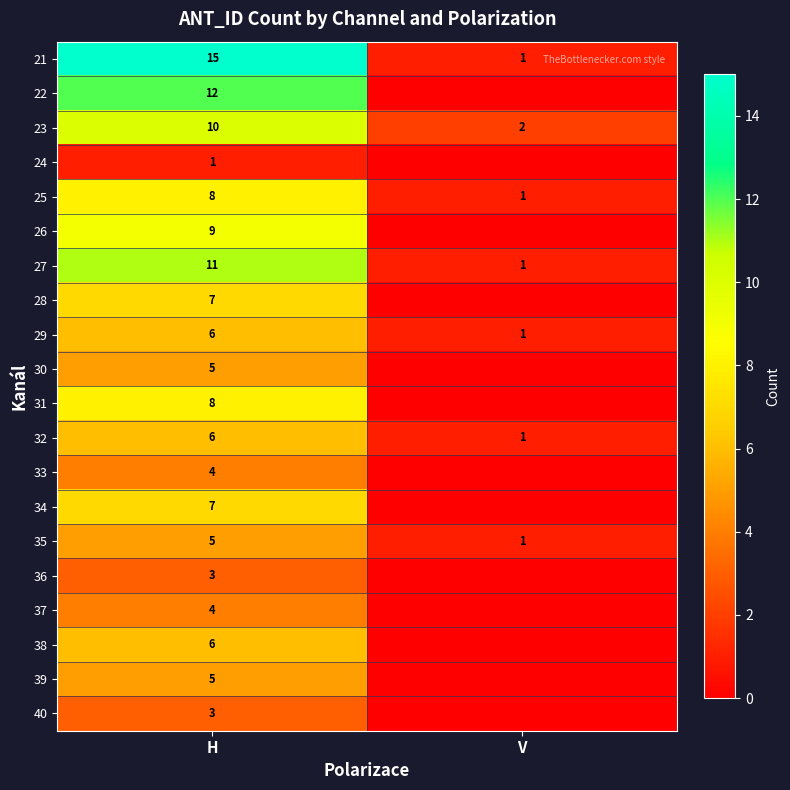

The value of 29 at H is 6. True or false?

True